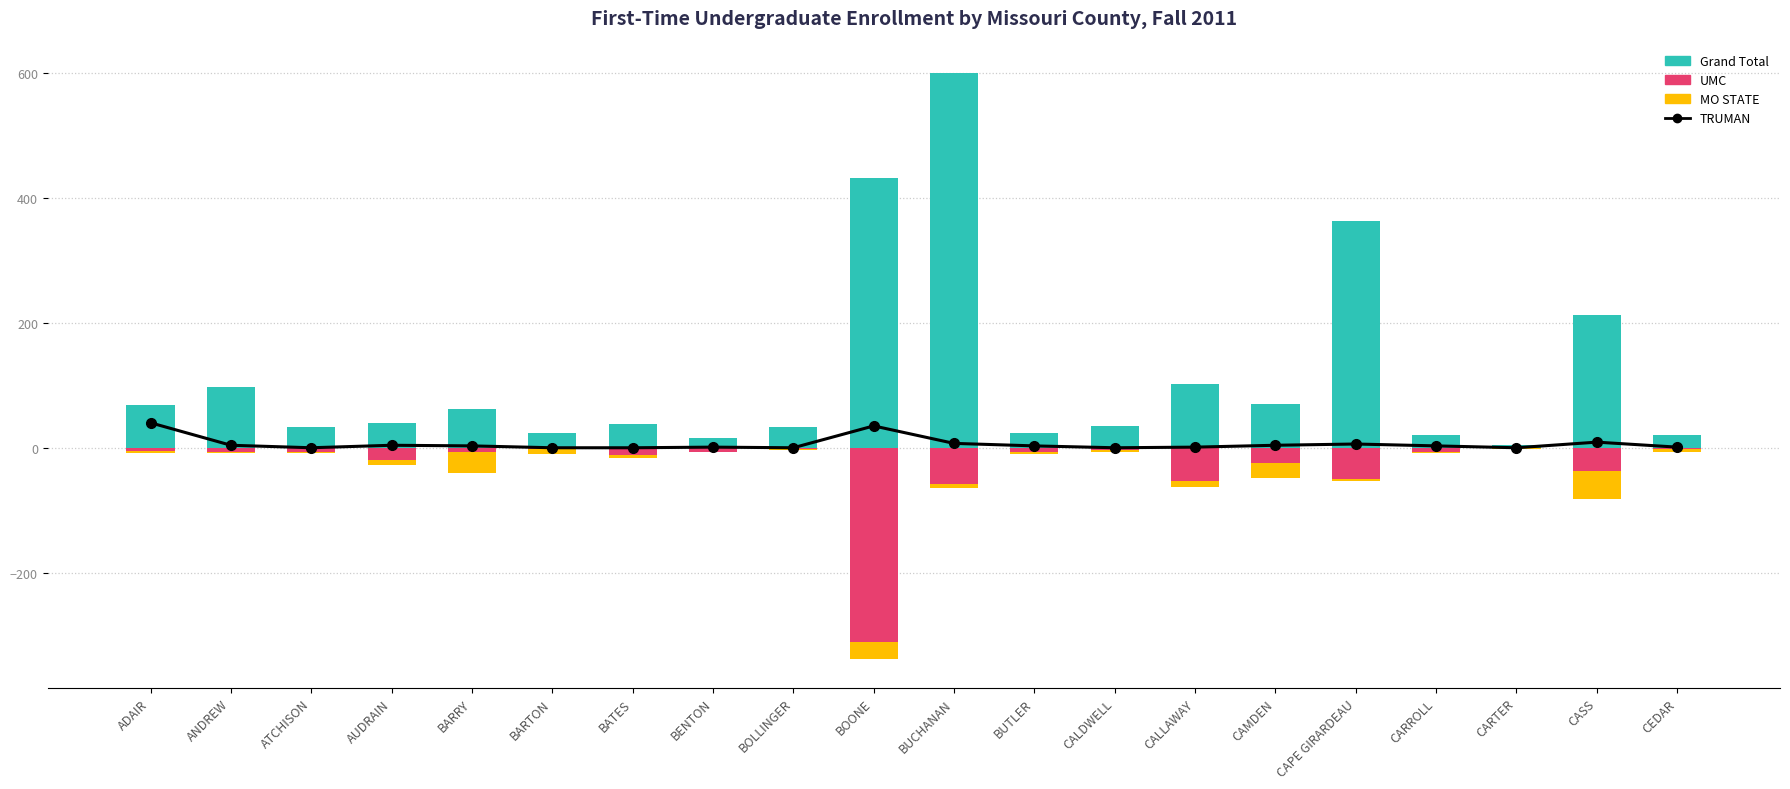

What is the label of the 2nd bar from the left?

ANDREW